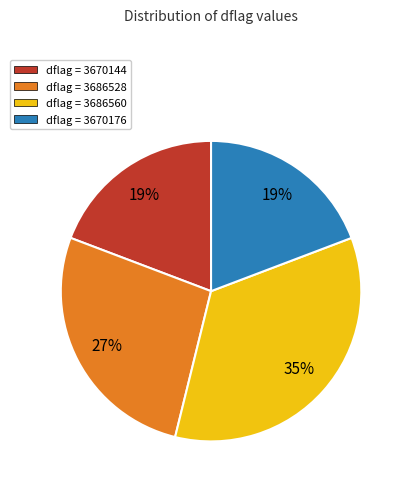

To the nearest percent, what is the average slice percentage?

25%